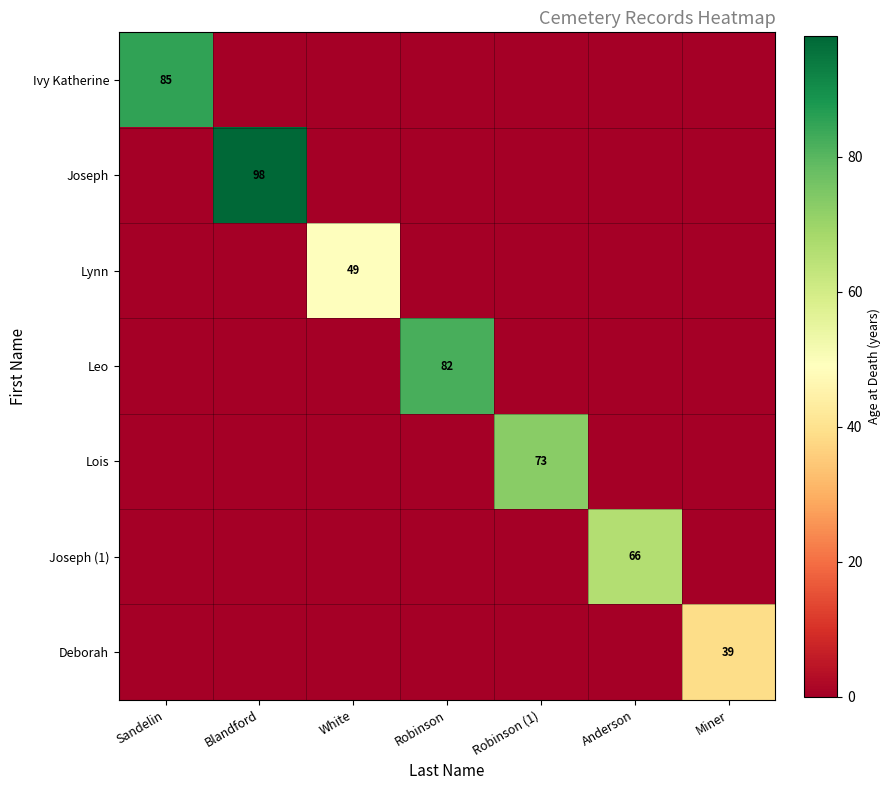

True or false: Joseph has a value of 98 at Blandford.

True